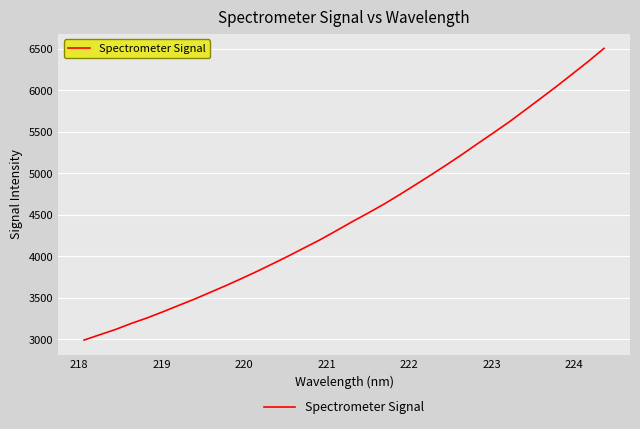

What is the difference between the second highest and minimum values?

3357.0